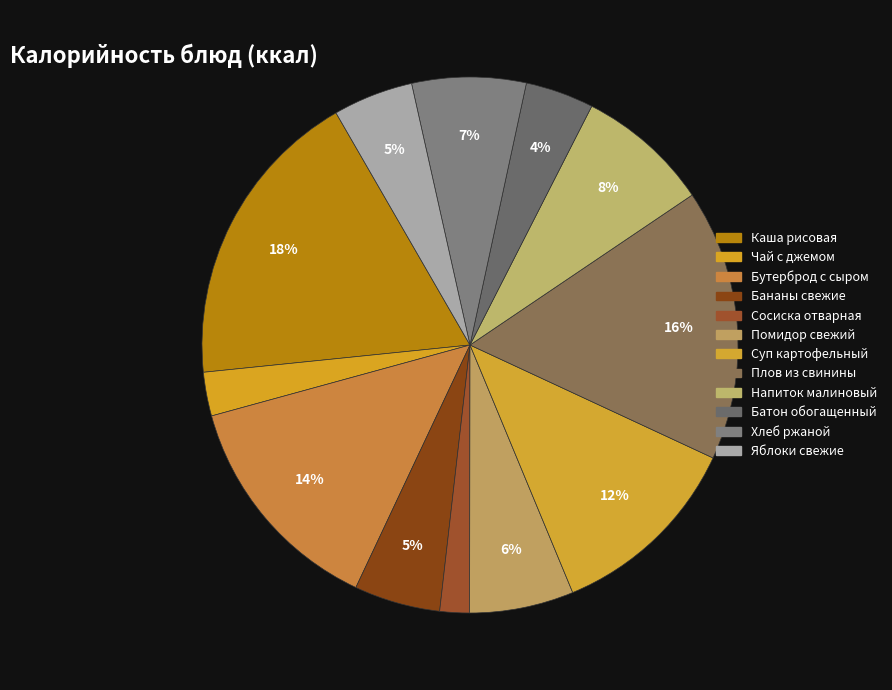

Count the number of slices in the pie.

12